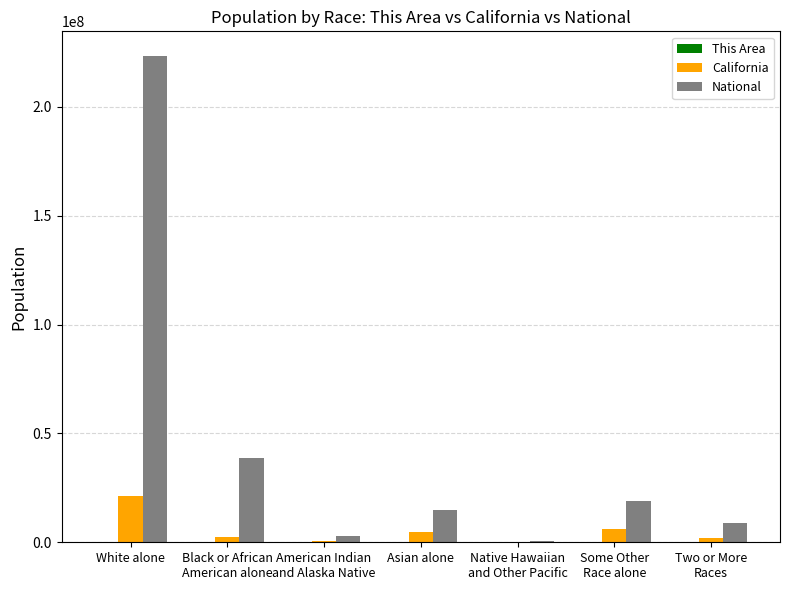

What is the highest value of the National series?

223553265